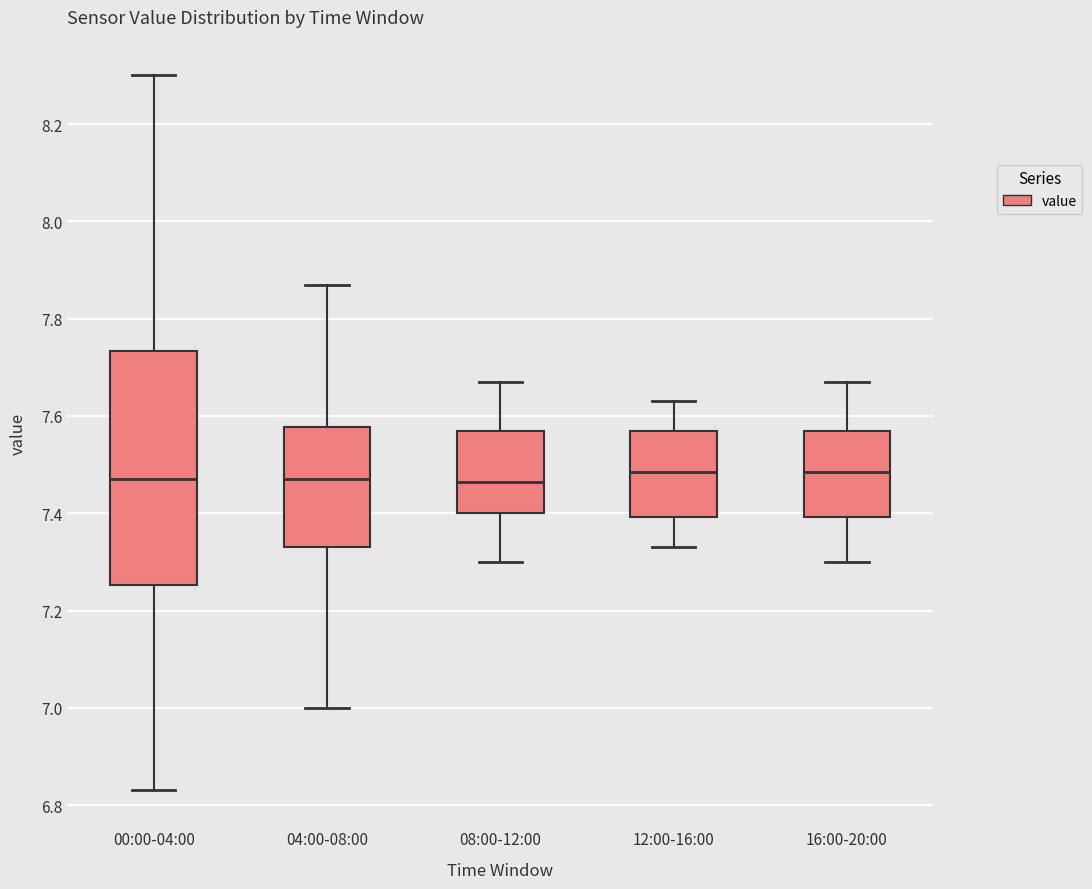

Reading left to right, read every box against the y-axis: the position of its median line, the range the box covers, and the ends of its whiskers. The values are not printed on the chart, so give them approximately, as read against the axis.

00:00-04:00: median 7.48, box 7.26 to 7.74, whiskers 6.84 to 8.30
04:00-08:00: median 7.48, box 7.34 to 7.58, whiskers 7.00 to 7.88
08:00-12:00: median 7.46, box 7.40 to 7.58, whiskers 7.30 to 7.68
12:00-16:00: median 7.48, box 7.40 to 7.58, whiskers 7.34 to 7.64
16:00-20:00: median 7.48, box 7.40 to 7.58, whiskers 7.30 to 7.68